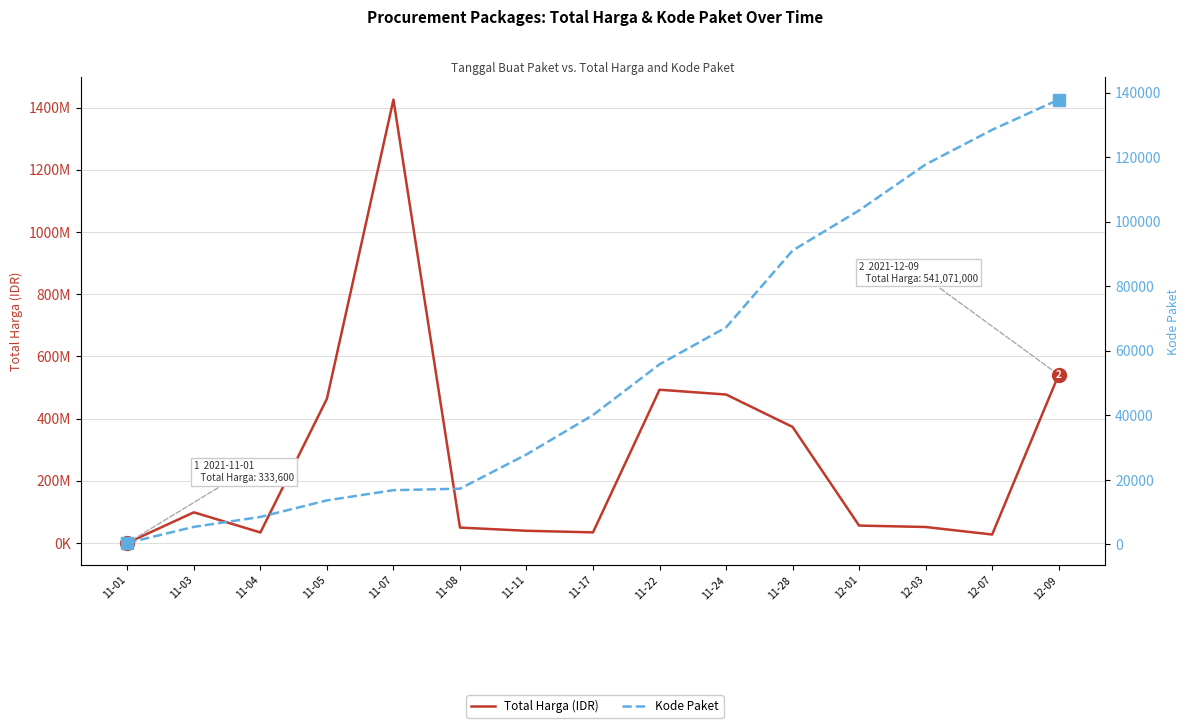

True or false: Kode Paket has more than 0 points higher than both neighbors.

False